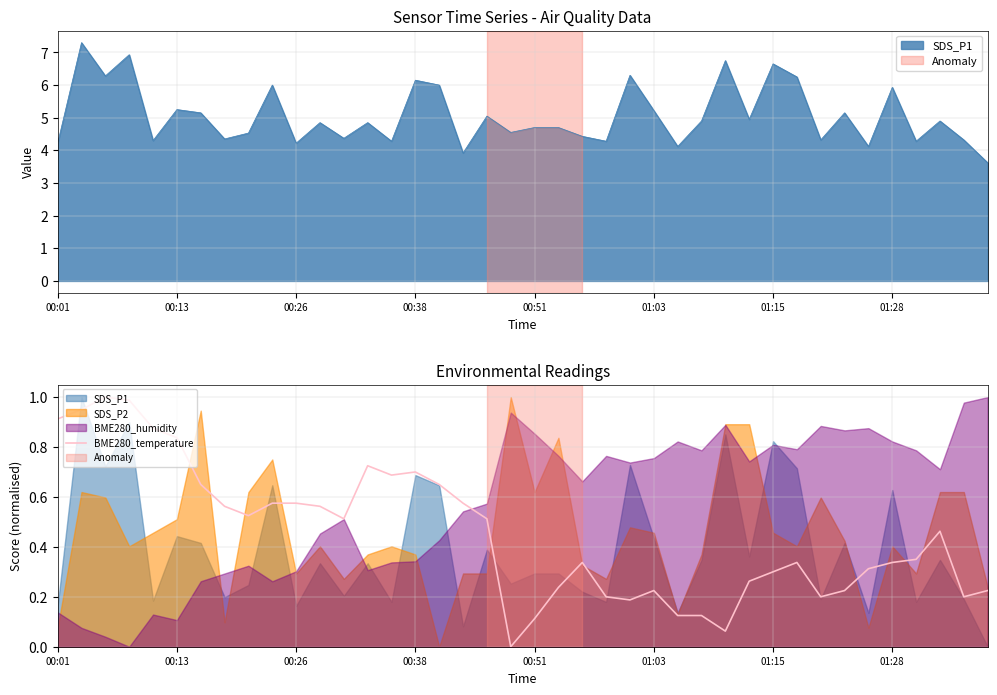

The BME280_temperature series shows 0.4 at 01:03. True or false?

False